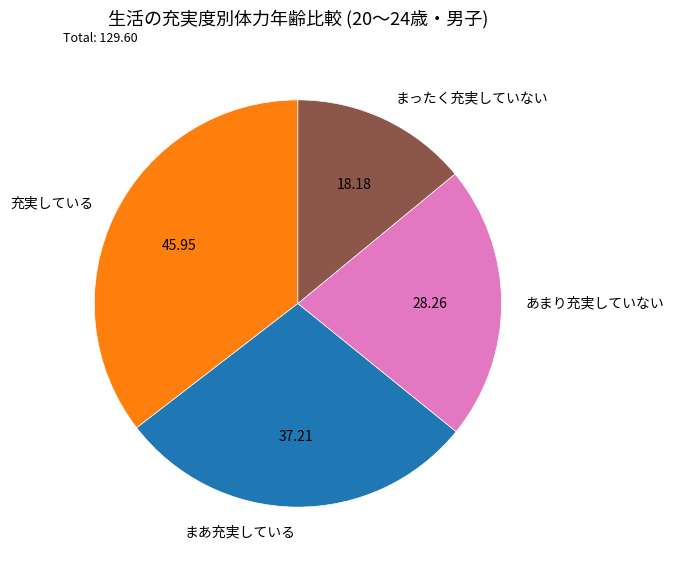

Between まったく充実していない and あまり充実していない, which is larger?

あまり充実していない